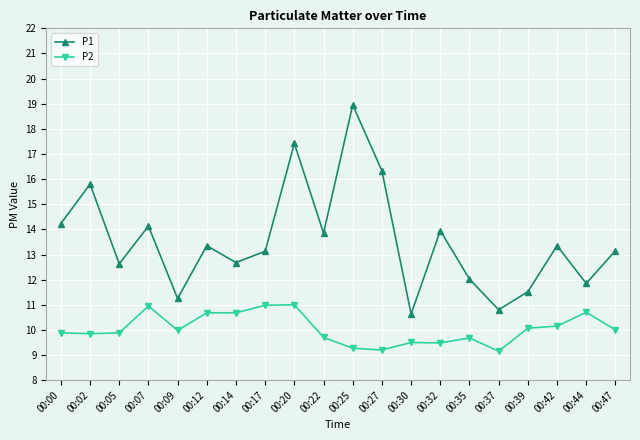

What is the value of the P2 point at the 3rd from the left?

9.9